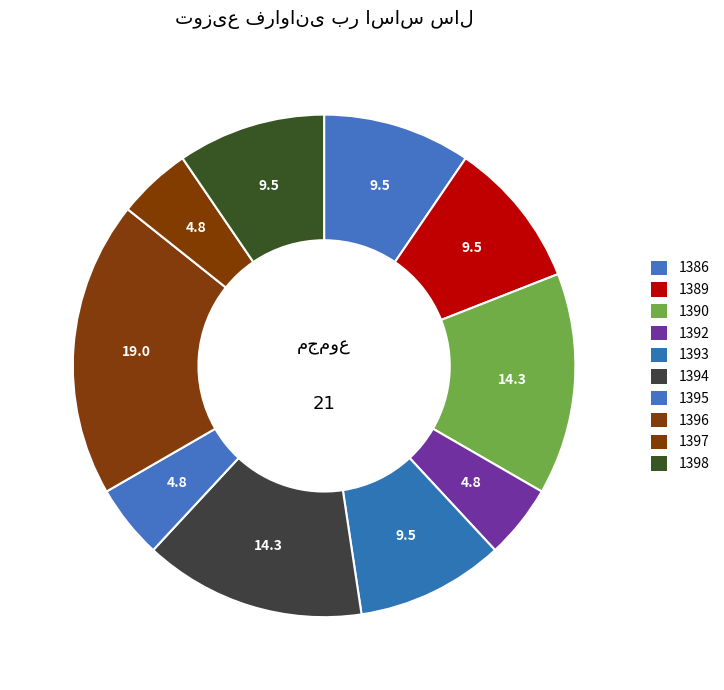

How many slices are in this pie chart?

10